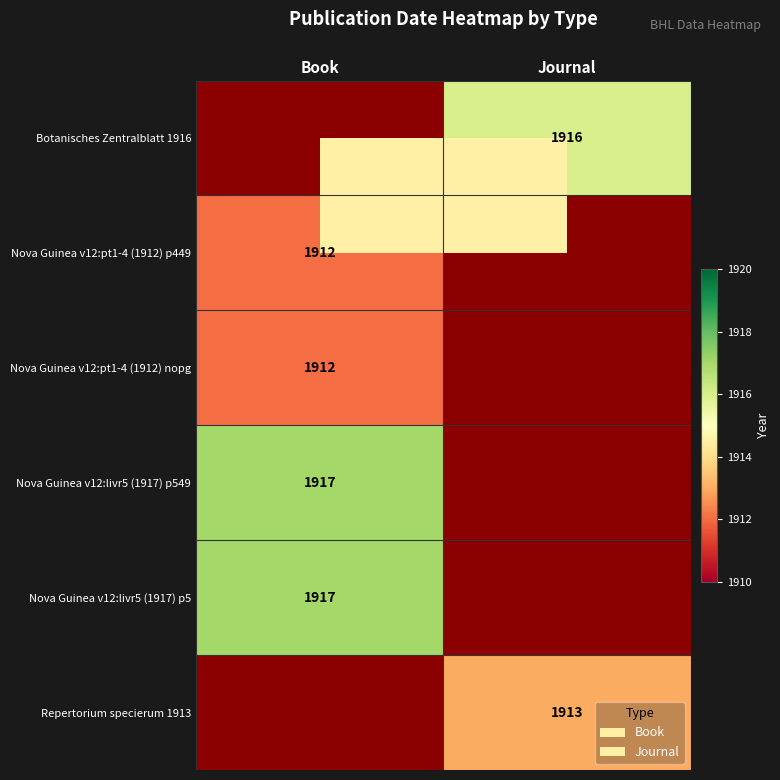

The value of Repertorium specierum 1913 at Journal is 3304. True or false?

False